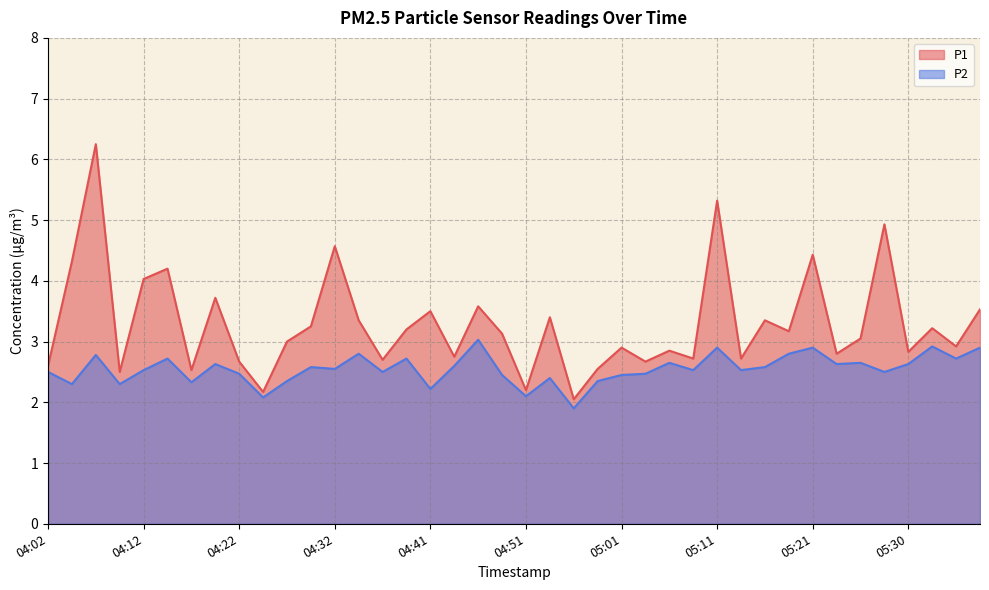

True or false: P2 and P1 cross at least once.

False